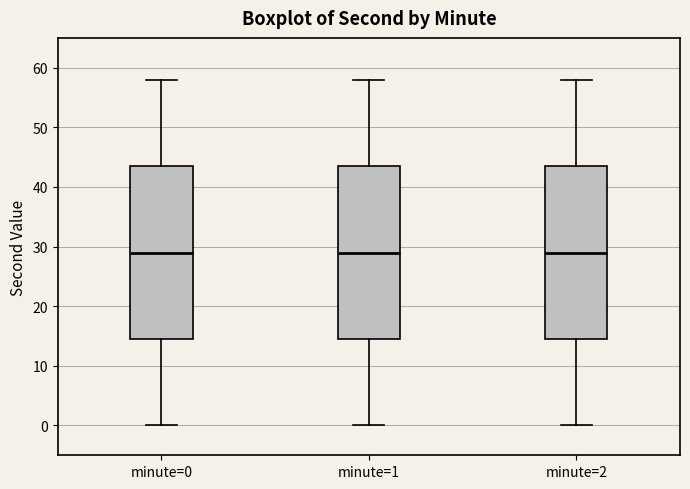

Reading left to right, transcribe this box plot: for each box, give where its median line is, the range the box spans, and where its two whiskers end, as read against the y-axis. The values are not printed on the chart, so give them approximately, as read against the axis.

minute=0: median 29, box 15 to 44, whiskers 0 to 58
minute=1: median 29, box 15 to 44, whiskers 0 to 58
minute=2: median 29, box 15 to 44, whiskers 0 to 58